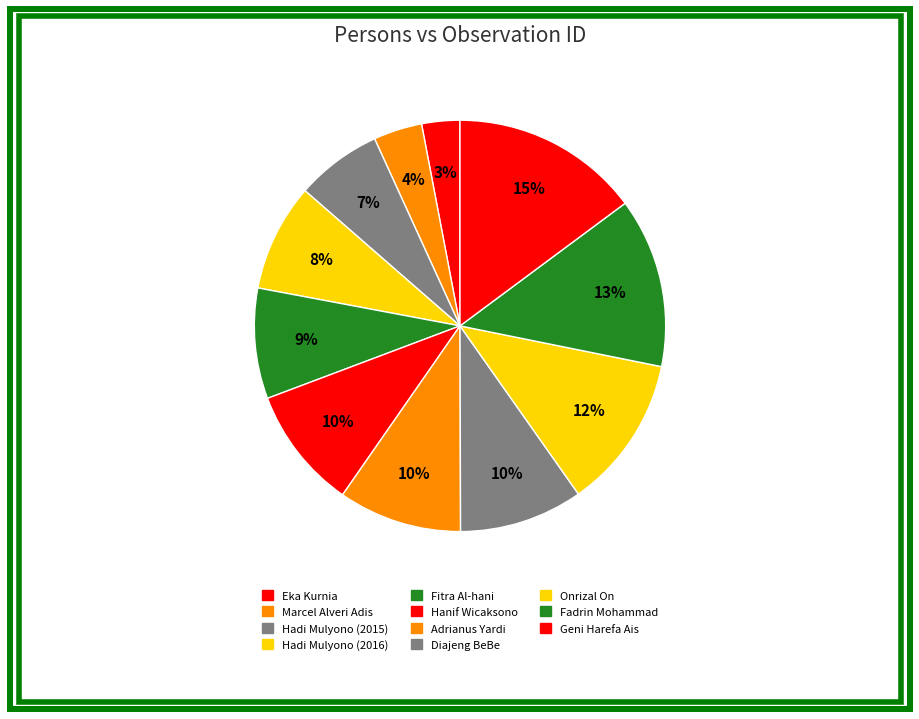

How many slices are in this pie chart?

11